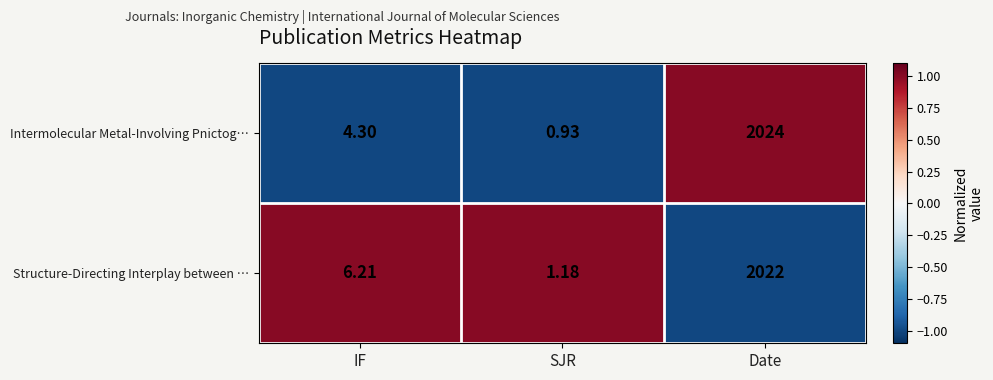

Which series changed the most between IF and SJR?

Structure-Directing Interplay between …